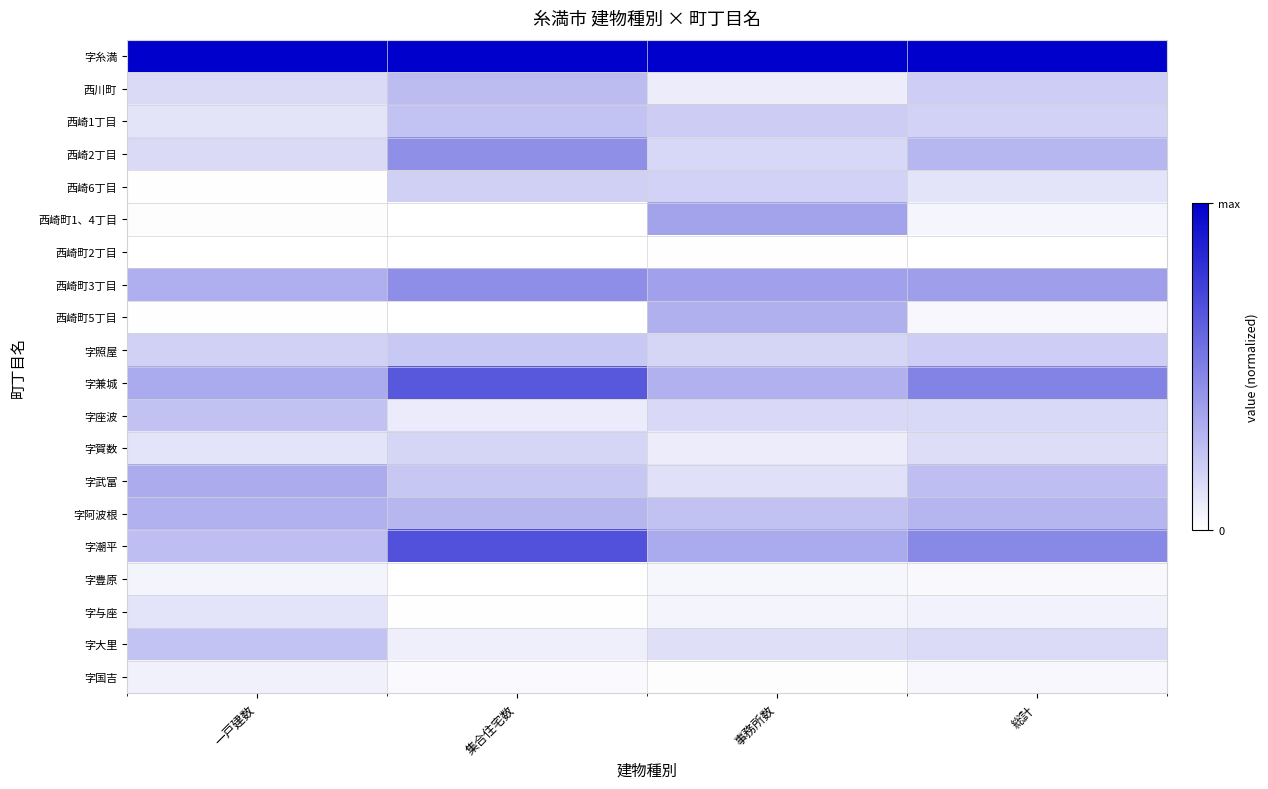

Count the number of data series in this chart.

20